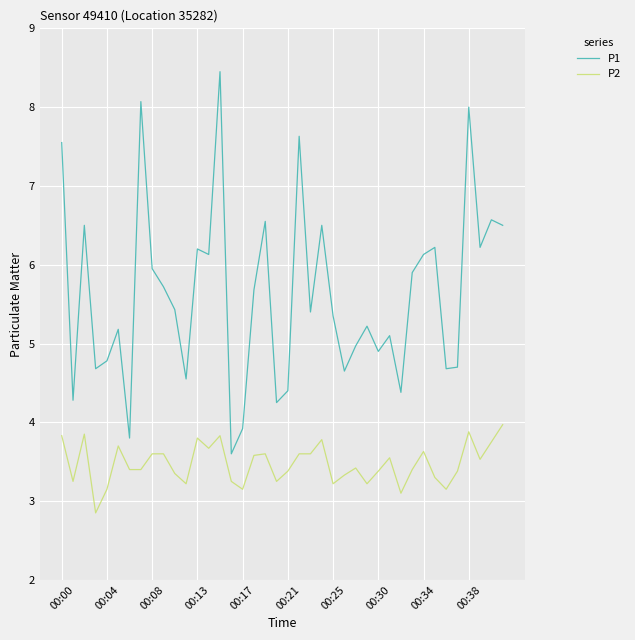

How many values in the P1 series are below 5?

15